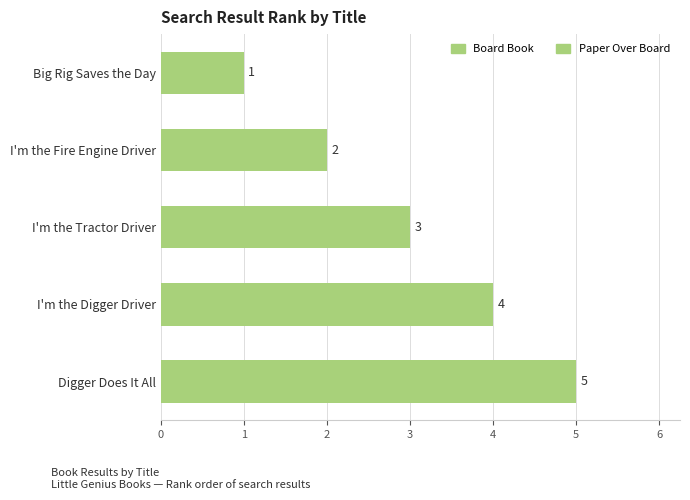

What position from the top is Digger Does It All?

5